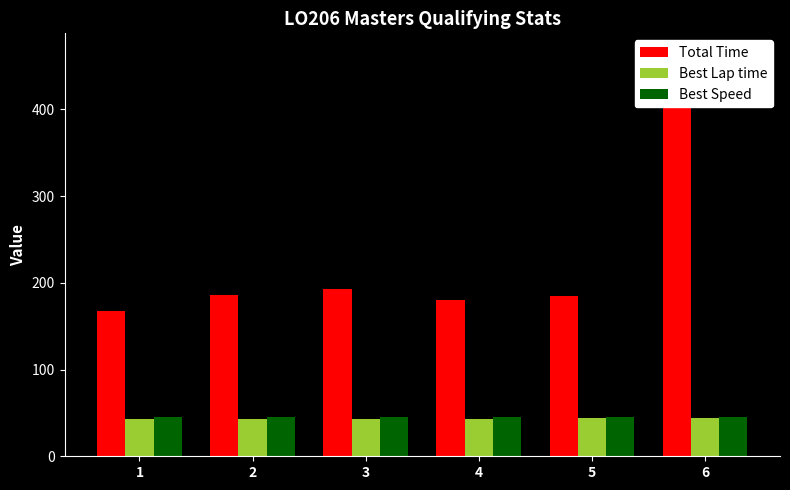

What is the value of the Best Speed bar at the 4th from the left?

45.5